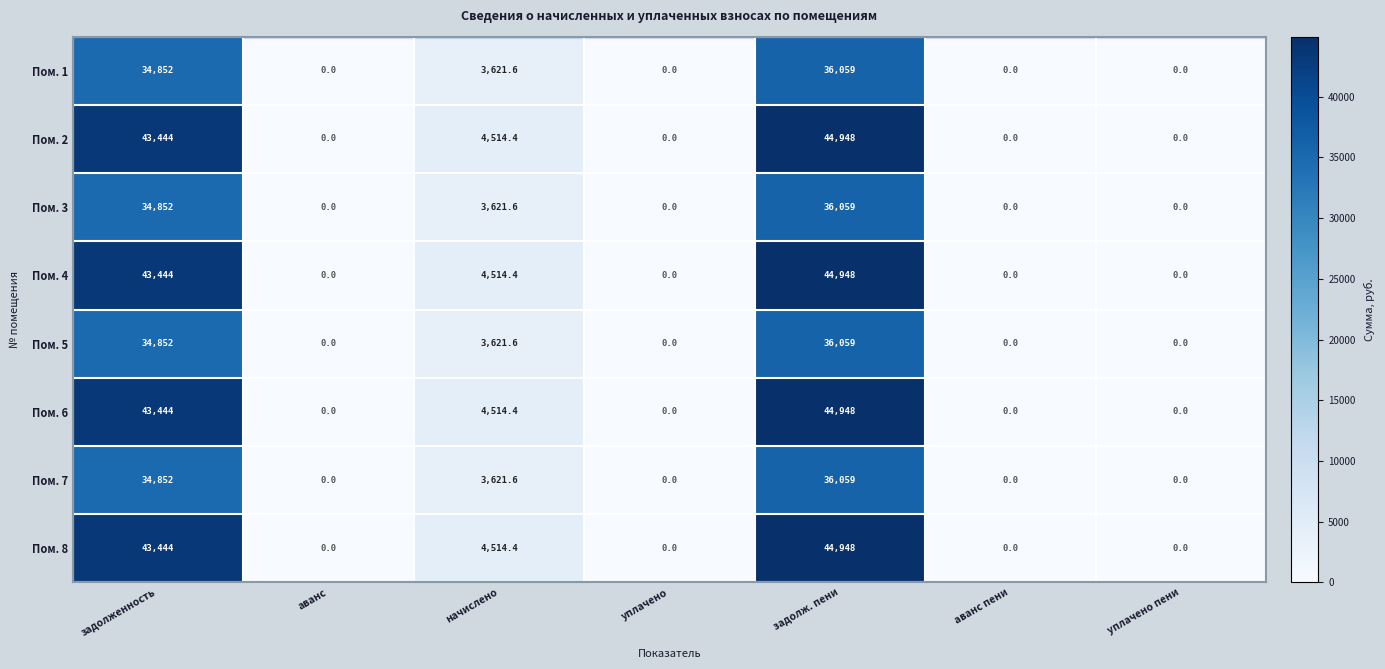

Where is Пом. 6 nearest to the value 22474?

начислено